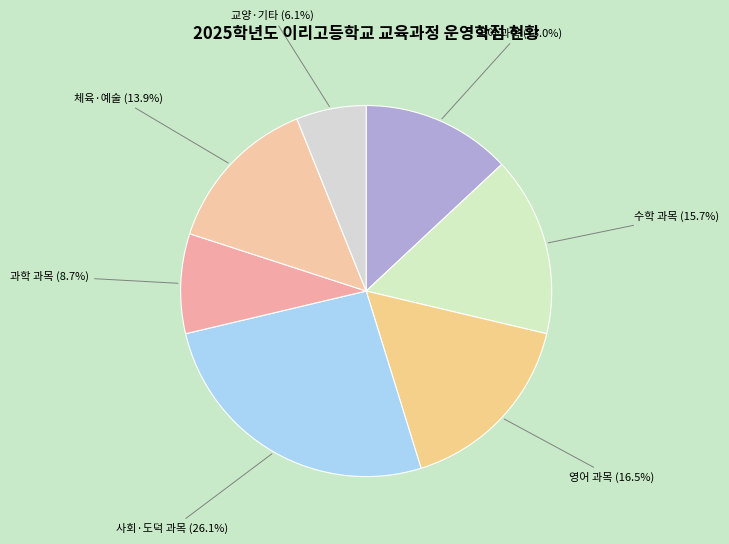

Count the number of slices in the pie.

7